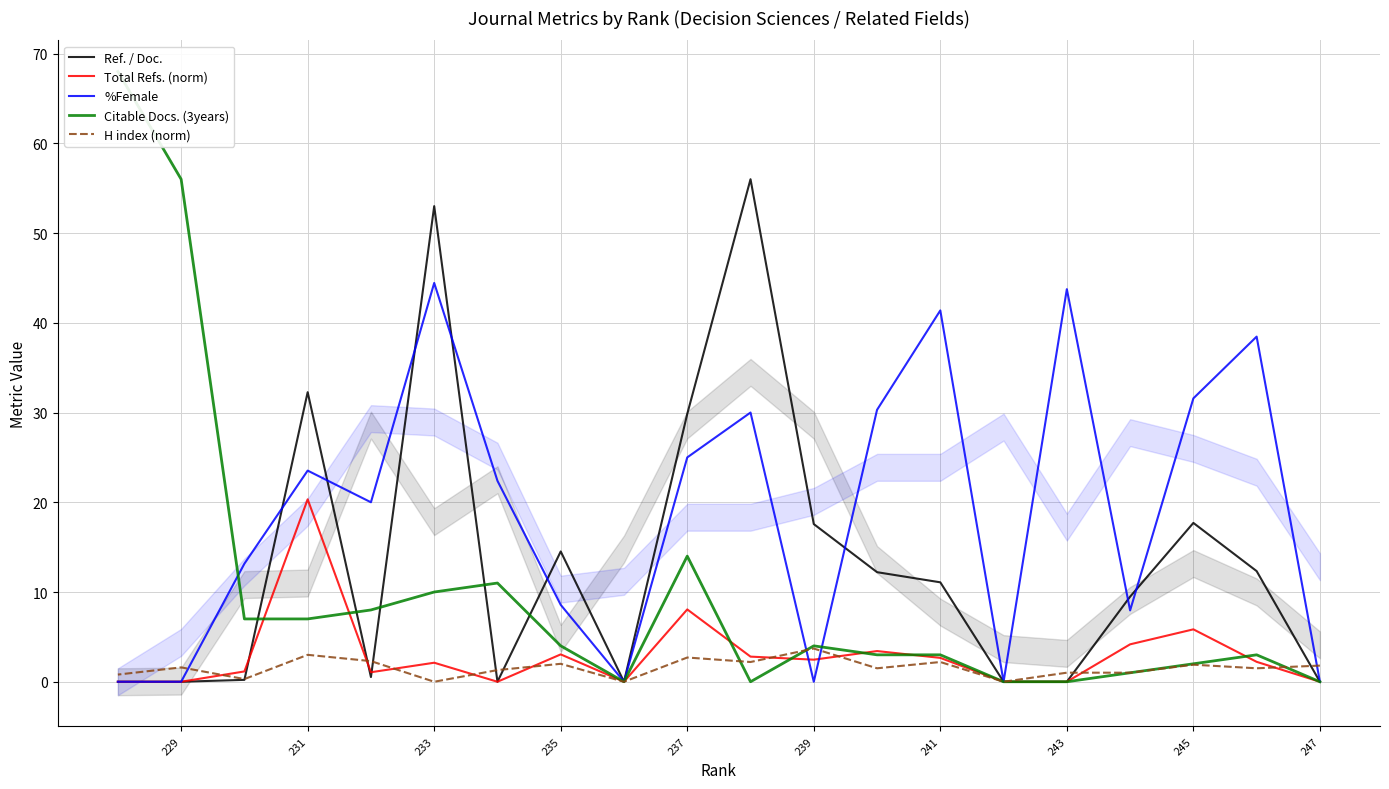

True or false: %Female has a value of 12.7 at 229.

False